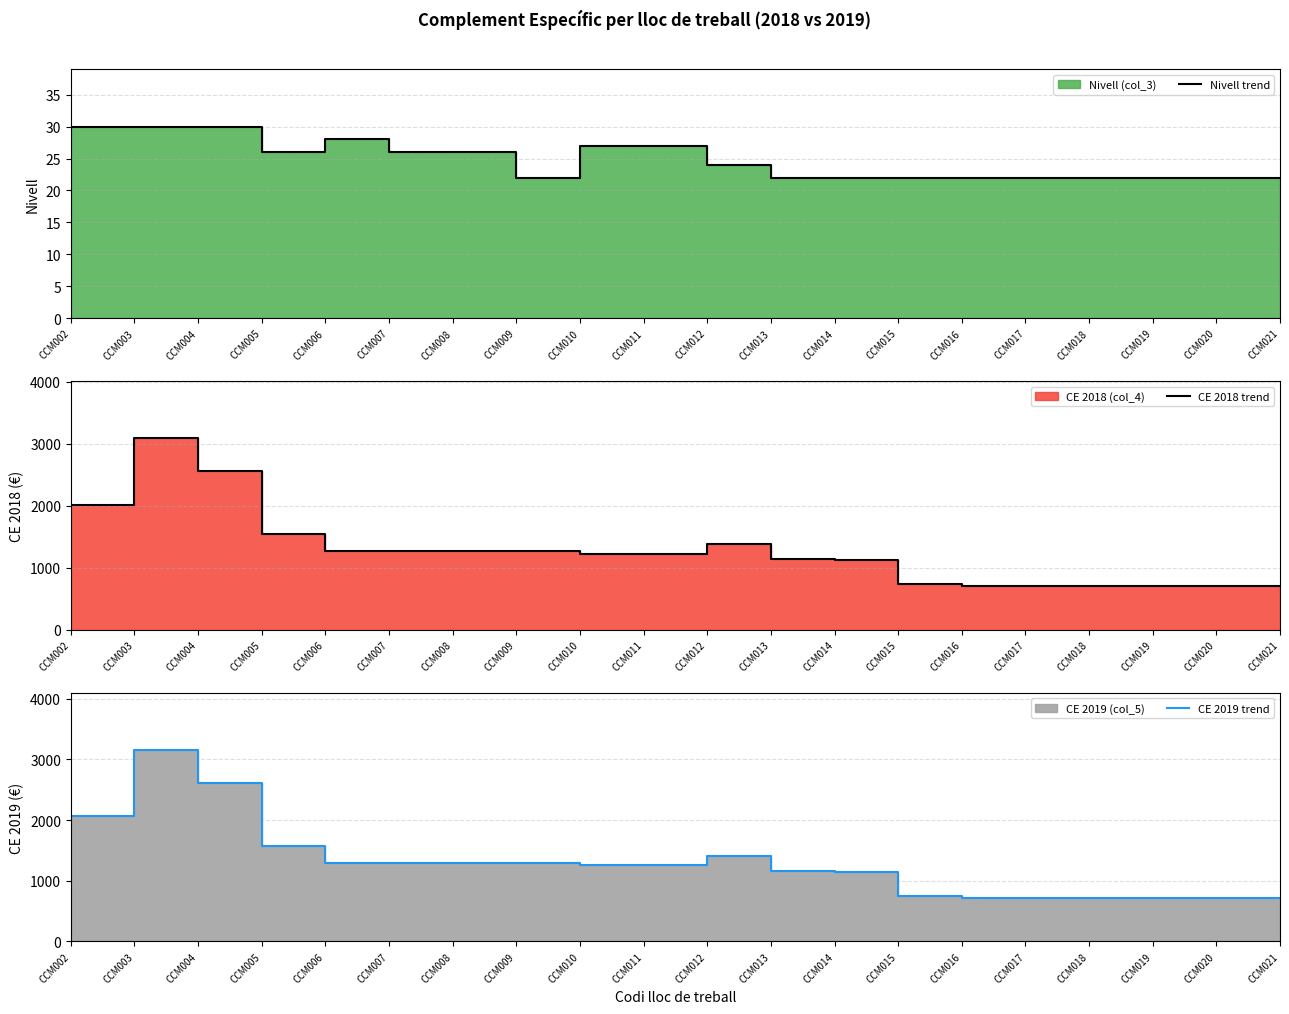

Rank the categories by CE 2019 trend value from highest to lowest.

CCM003, CCM004, CCM002, CCM005, CCM012, CCM006, CCM007, CCM008, CCM009, CCM010, CCM011, CCM013, CCM014, CCM015, CCM016, CCM017, CCM018, CCM019, CCM020, CCM021